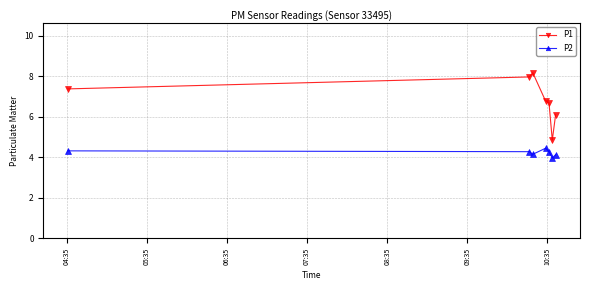

What is the value of the P1 point at the 5th from the left?

6.7